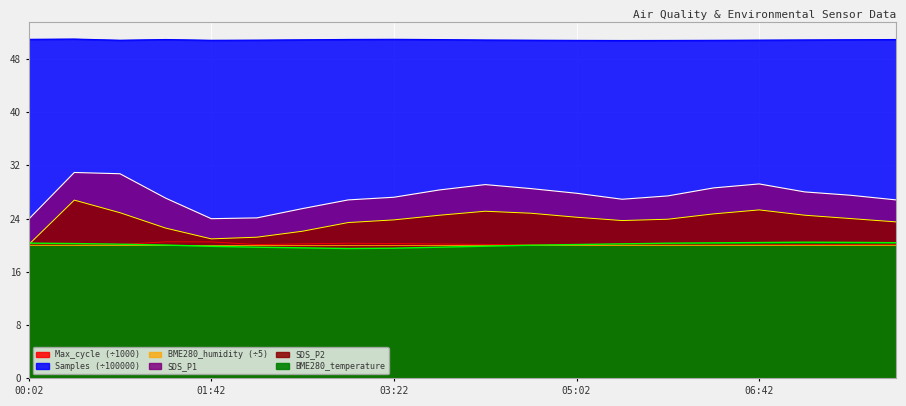

What is the average value of the SDS_P1 series?

27.4